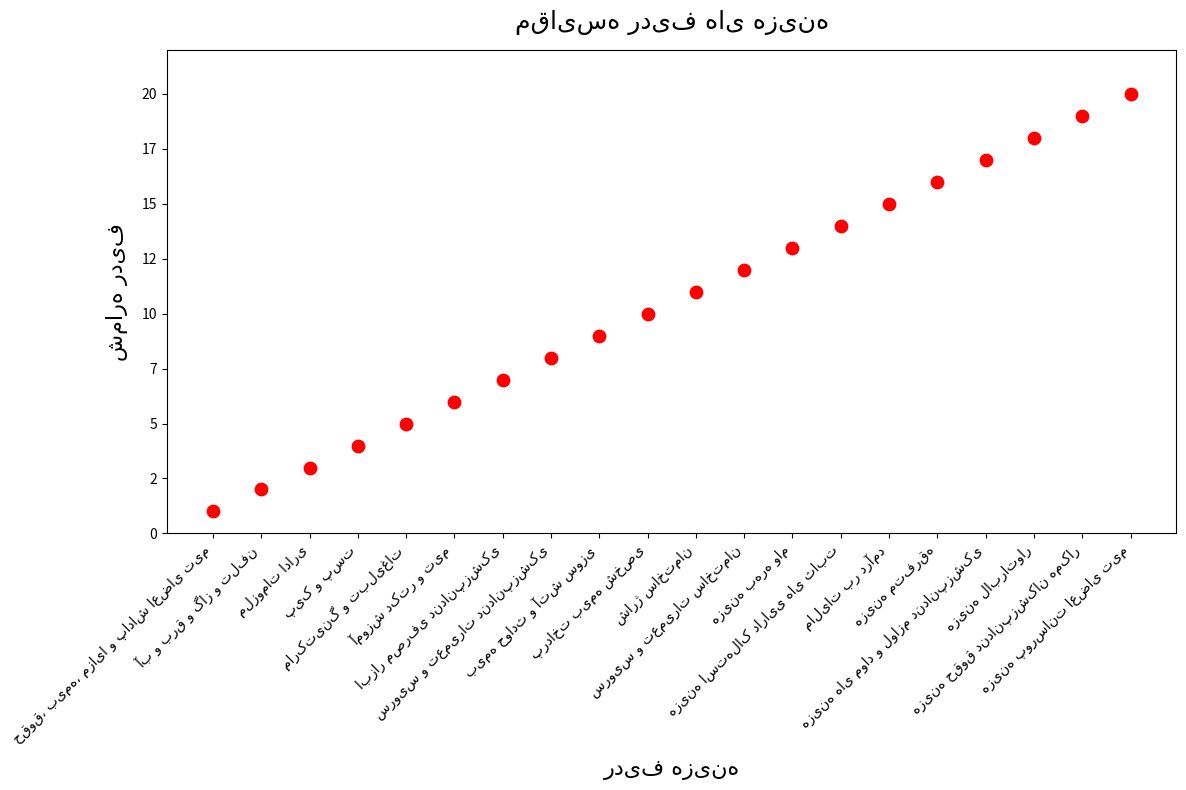

Approximately how many times larger is the value at هزینه های مواد و لوازم دندانپزشکی compared to سرویس و تعمیرات ساختمان?

1.4